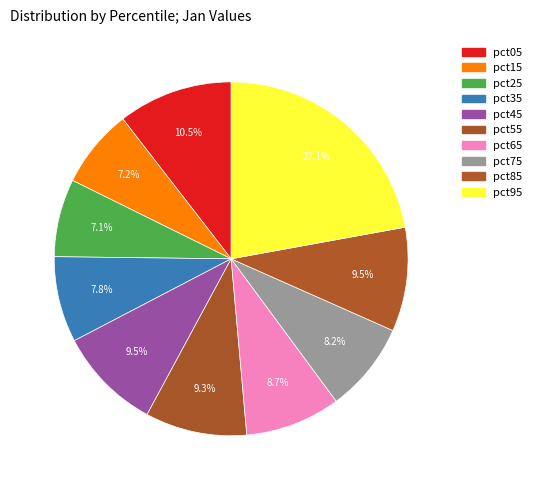

To the nearest percent, what percentage of the pie is pct95?

22%